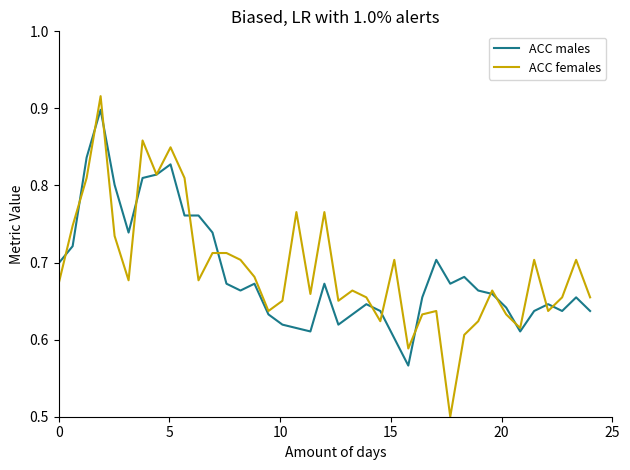

True or false: ACC males and ACC females cross at least once.

True